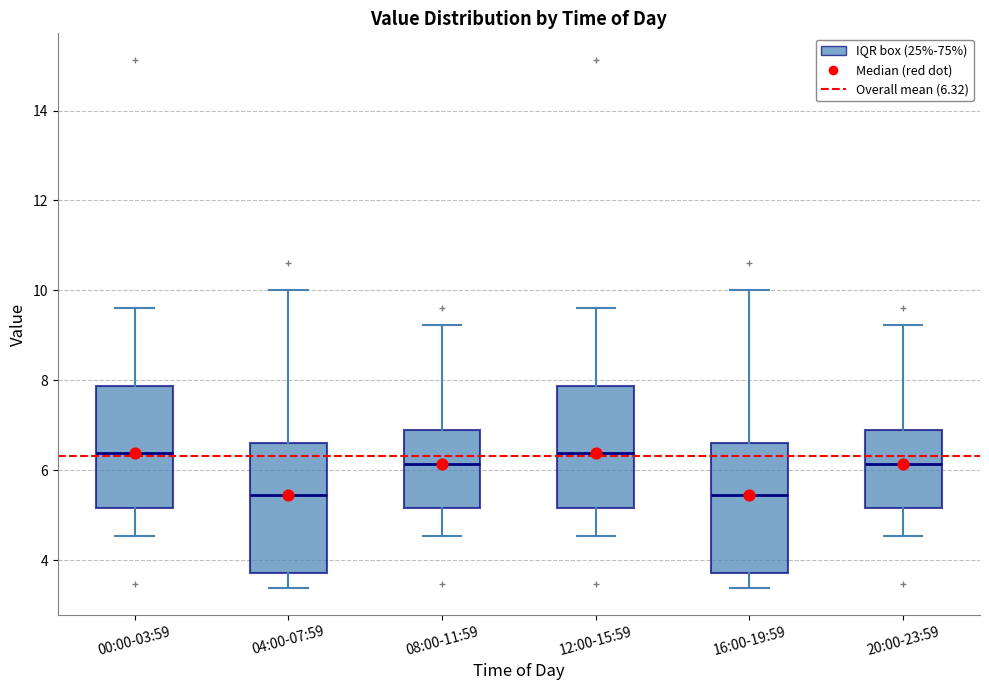

Reading left to right, transcribe this box plot: for each box, give where its median line is, the range the box spans, and where its two whiskers end, as read against the y-axis. The values are not printed on the chart, so give them approximately, as read against the axis.

00:00-03:59: median 6.4, box 5.2 to 7.8, whiskers 4.6 to 9.6
04:00-07:59: median 5.4, box 3.8 to 6.6, whiskers 3.4 to 10.0
08:00-11:59: median 6.2, box 5.2 to 6.8, whiskers 4.6 to 9.2
12:00-15:59: median 6.4, box 5.2 to 7.8, whiskers 4.6 to 9.6
16:00-19:59: median 5.4, box 3.8 to 6.6, whiskers 3.4 to 10.0
20:00-23:59: median 6.2, box 5.2 to 6.8, whiskers 4.6 to 9.2